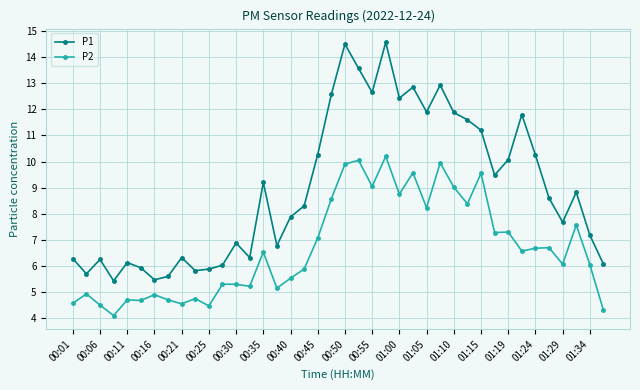

Which series has the largest range (max minus min)?

P1